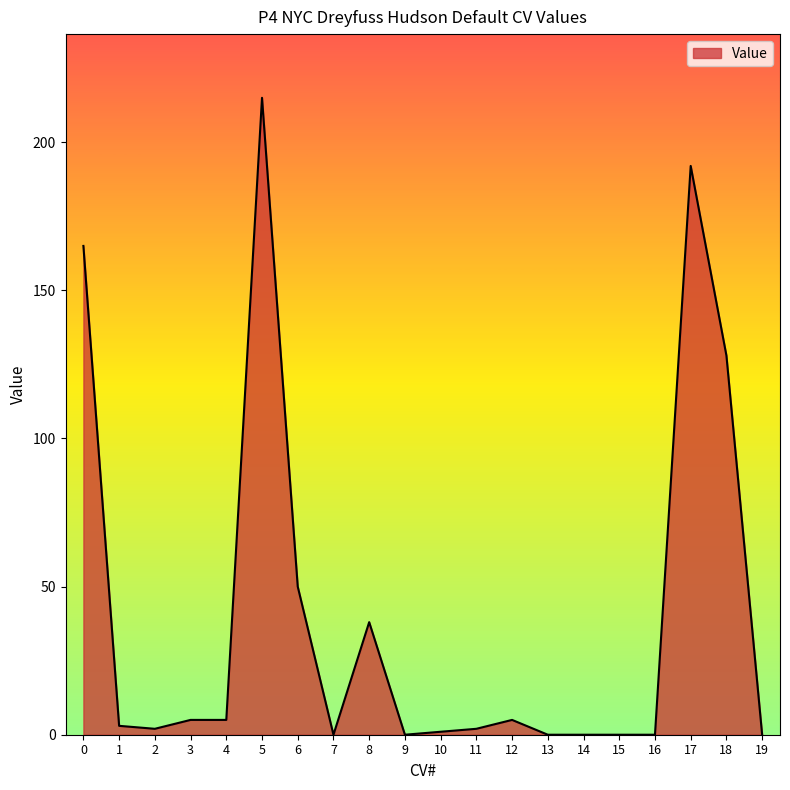

What is the change in value from 4 to 9?

-5